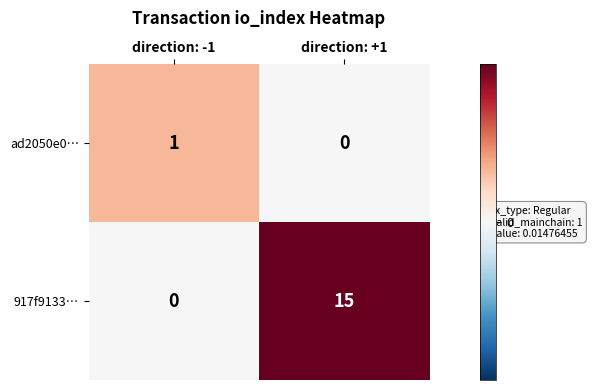

Which series has the largest total across all categories?

917f9133…